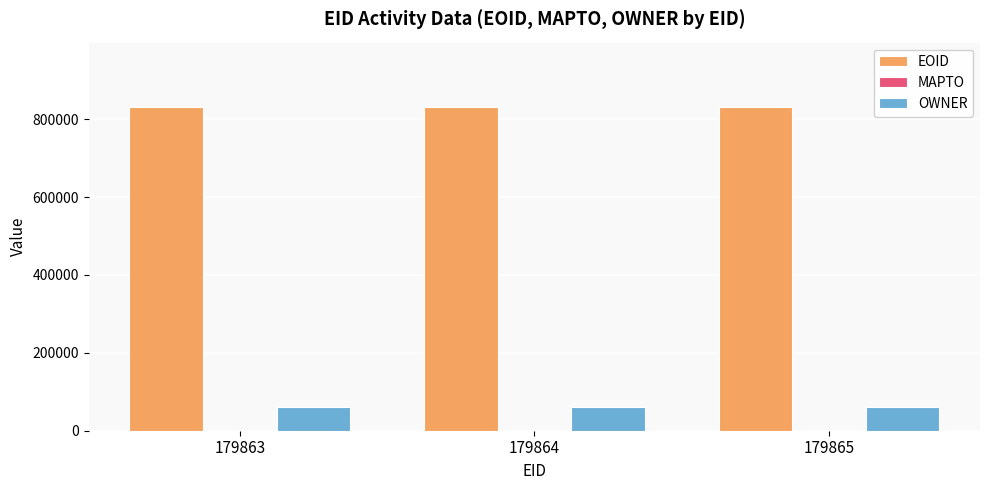

Which series has the largest total across all categories?

EOID